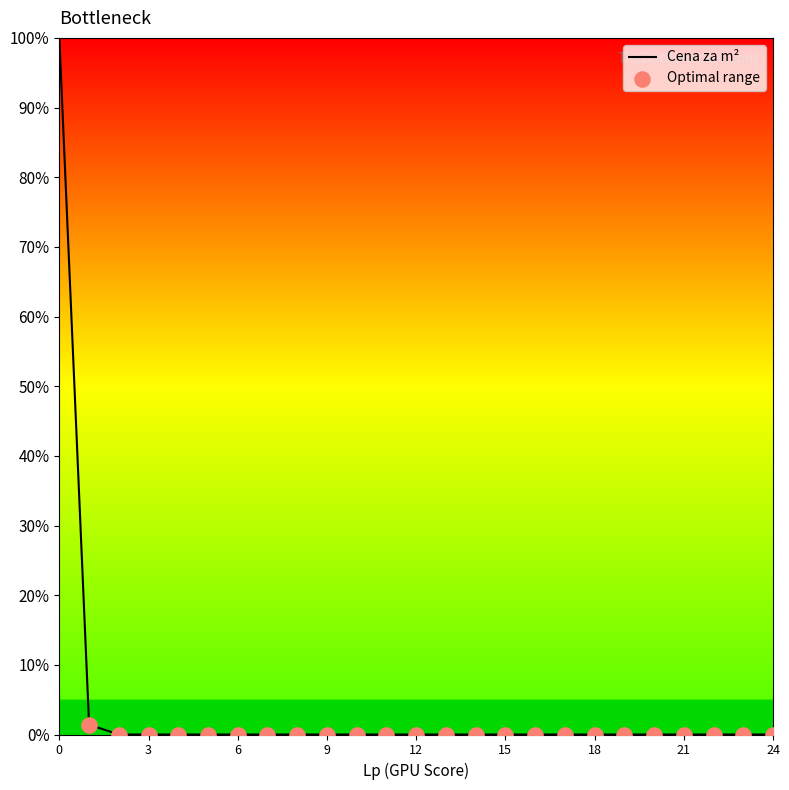

What is the maximum value shown in the chart?

100.0